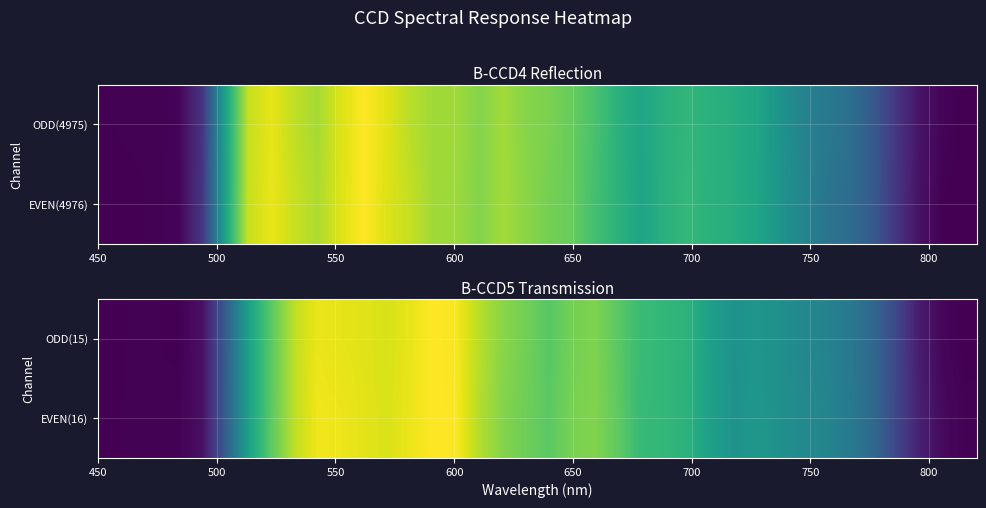

How many values in EVEN(16) are above zero?

37